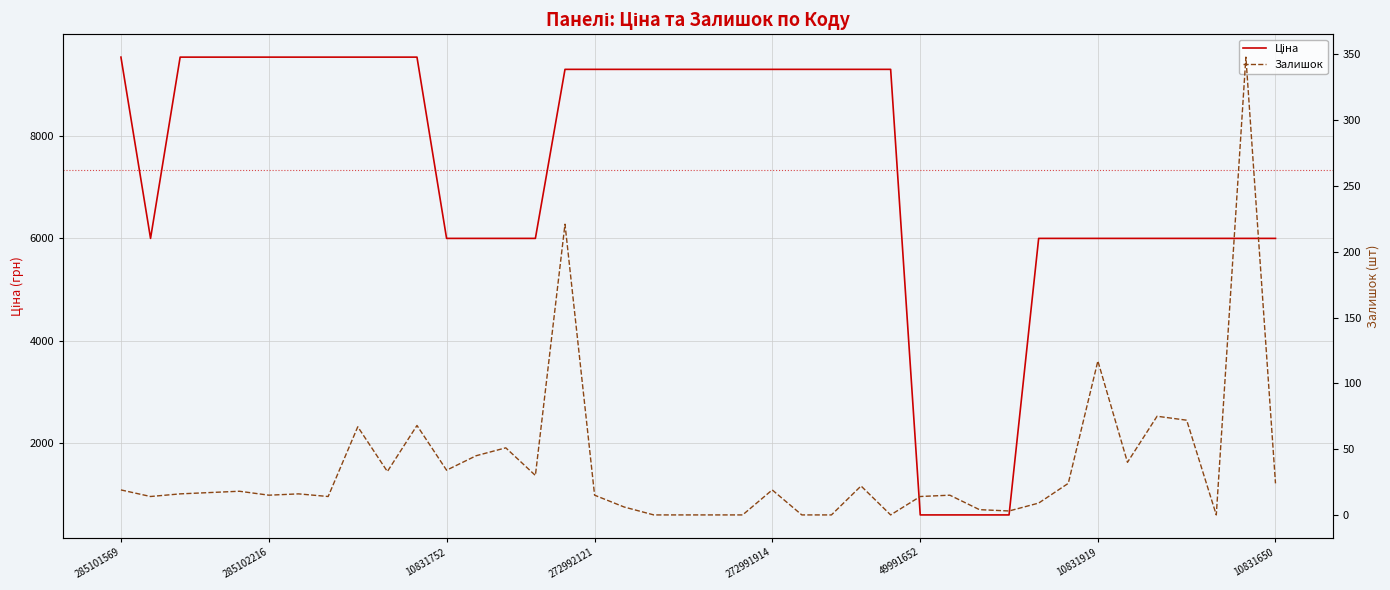

Rank the series at 29 from lowest to highest value.

Залишок, Ціна